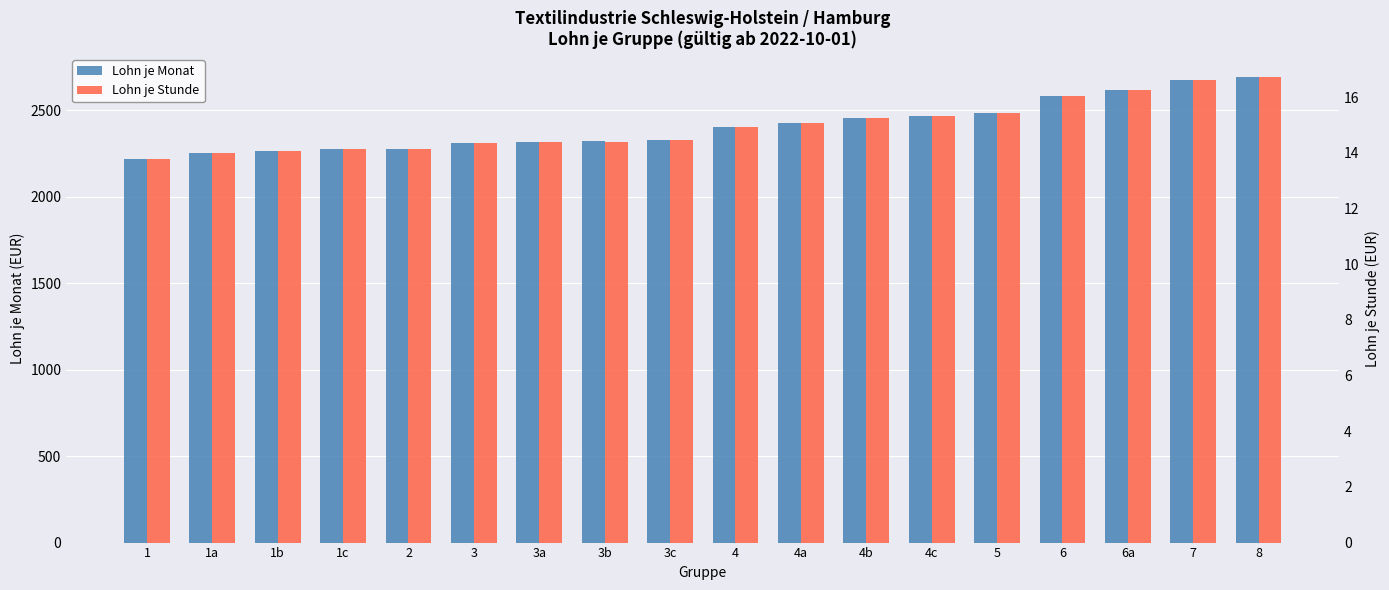

How many values in the Lohn je Monat series are below 2405?

9